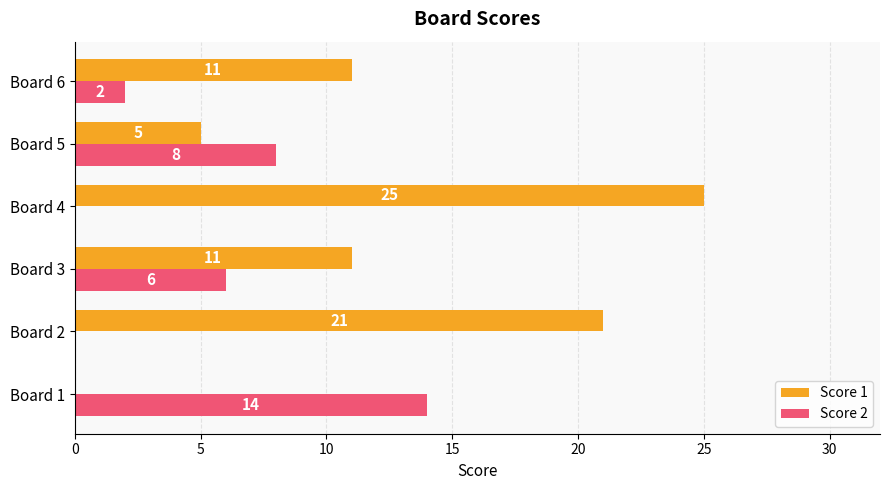

Which series has the largest total across all categories?

Score 1